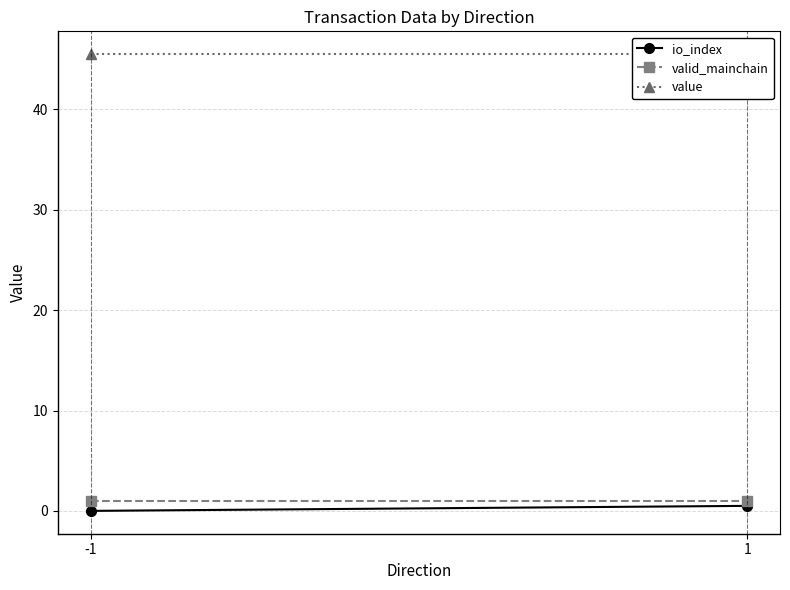

What is the highest value of the valid_mainchain series?

1.0